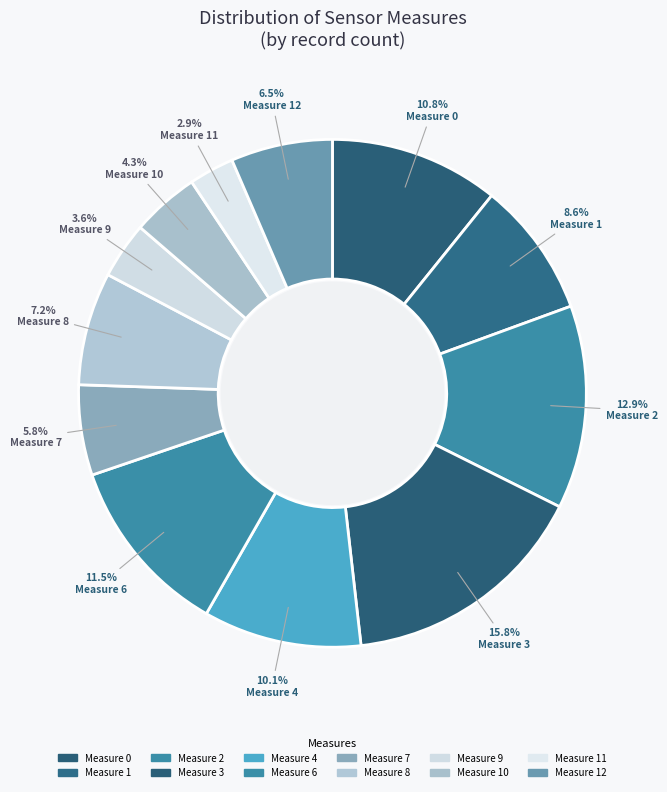

To the nearest percent, what is the average slice percentage?

8%